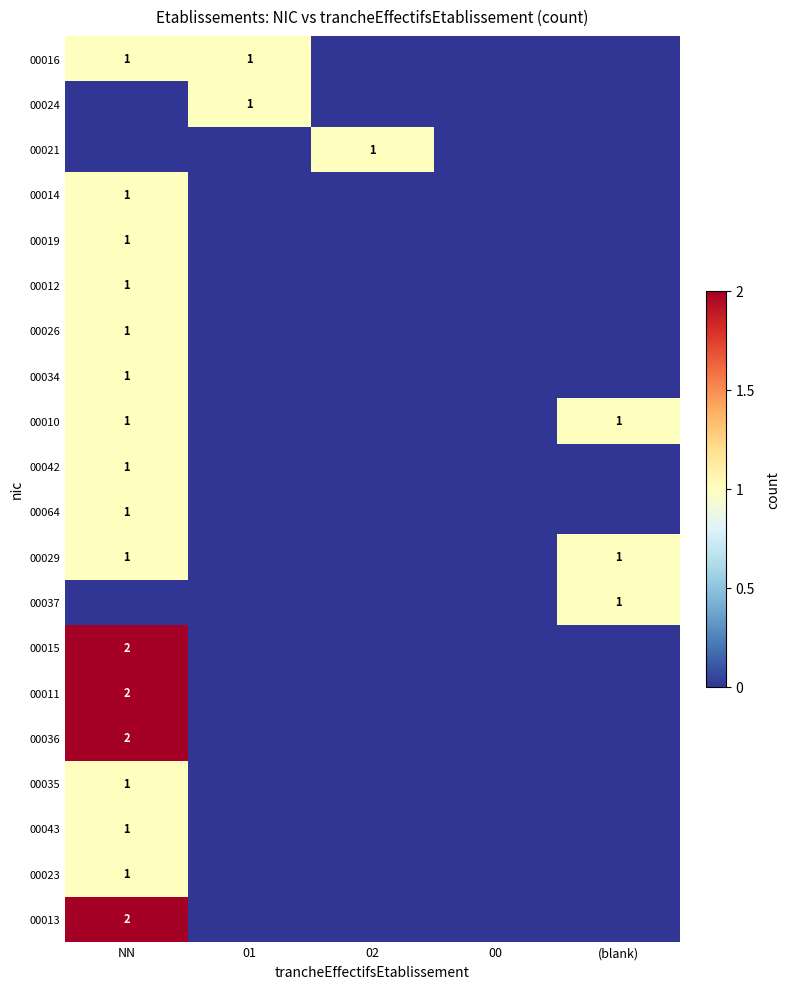

True or false: 00037 has a value of 1 at (blank).

True